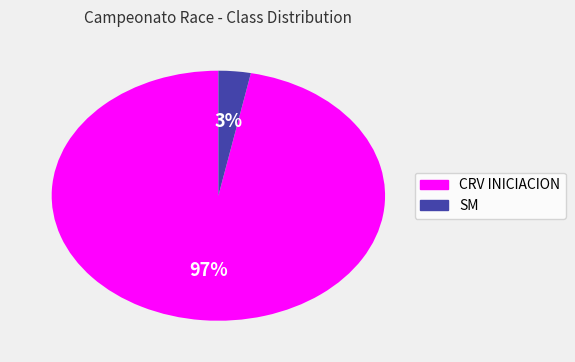

What is the smallest slice in the pie chart?

SM